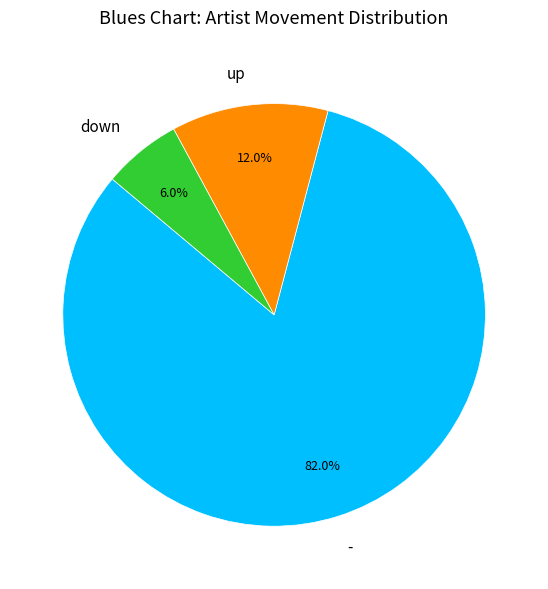

What is the largest slice in the pie chart?

-